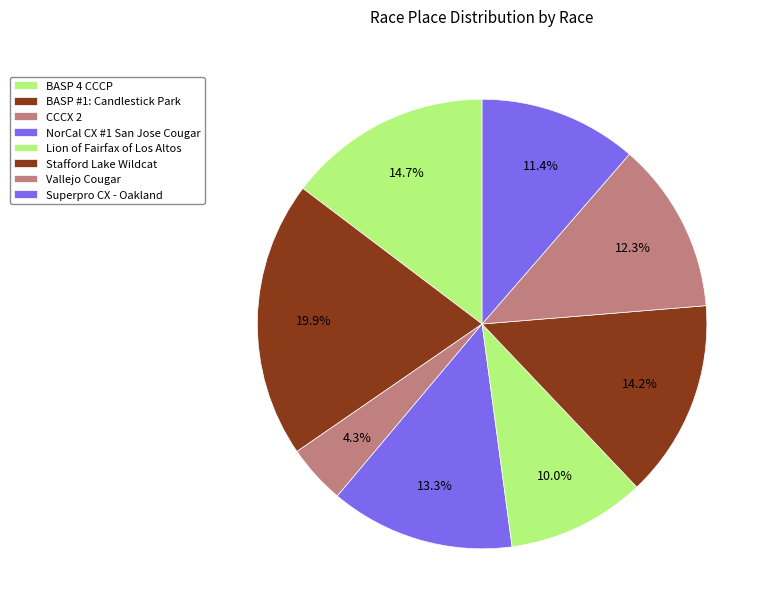

What is the change in value from BASP #1: Candlestick Park to CCCX 2?

-33